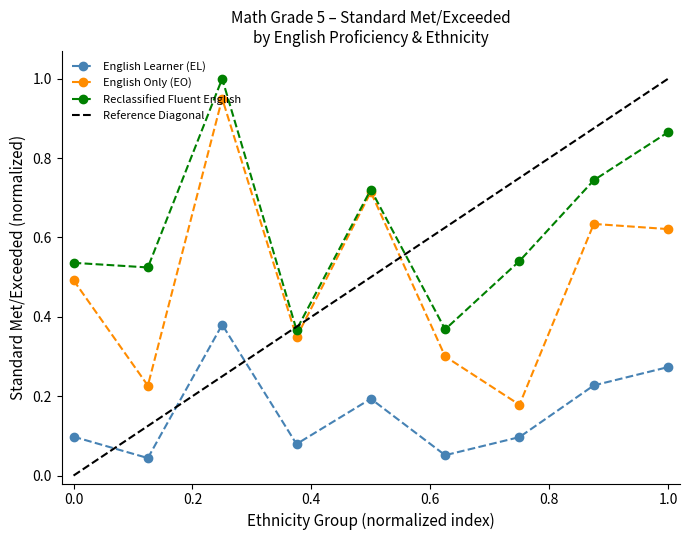

How many series are shown in this chart?

3